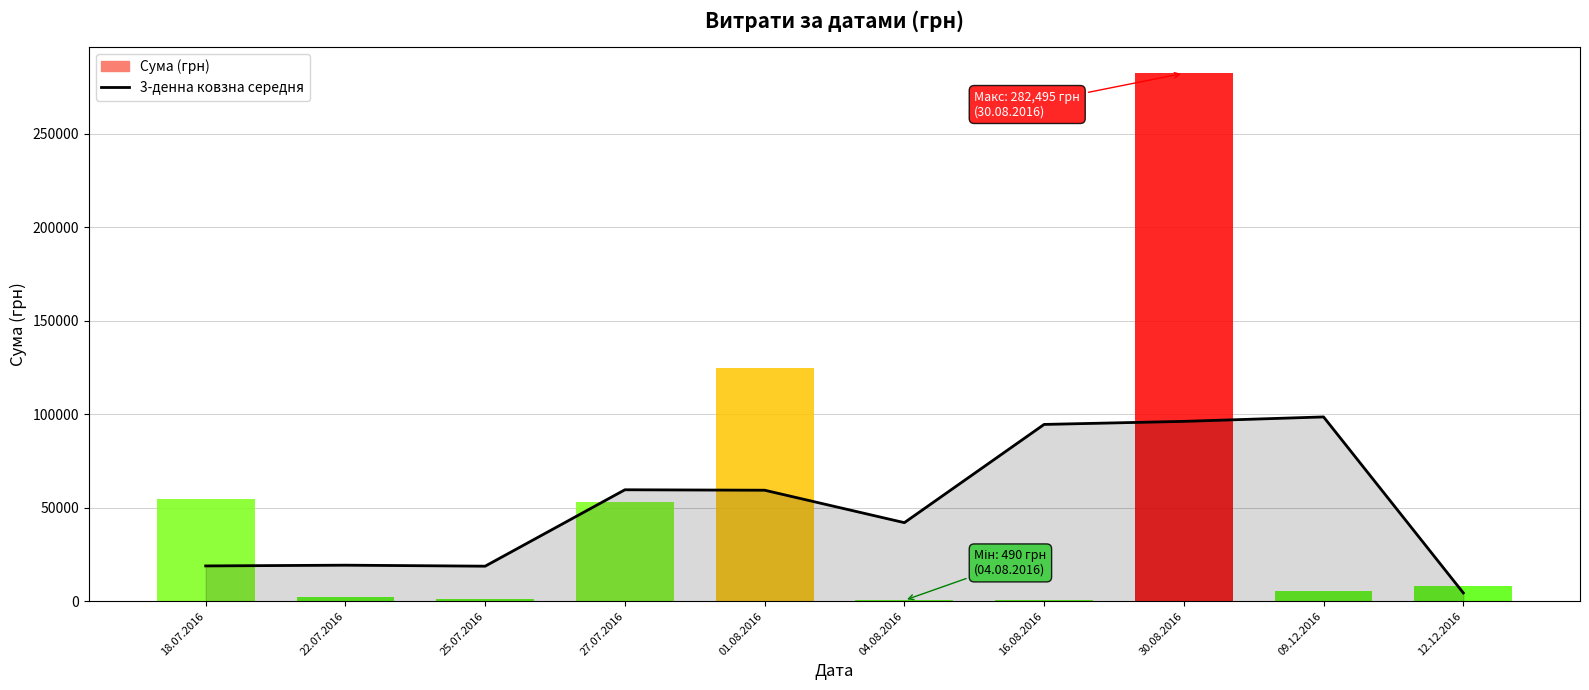

What is the change in value from 22.07.2016 to 04.08.2016?

+22753.0